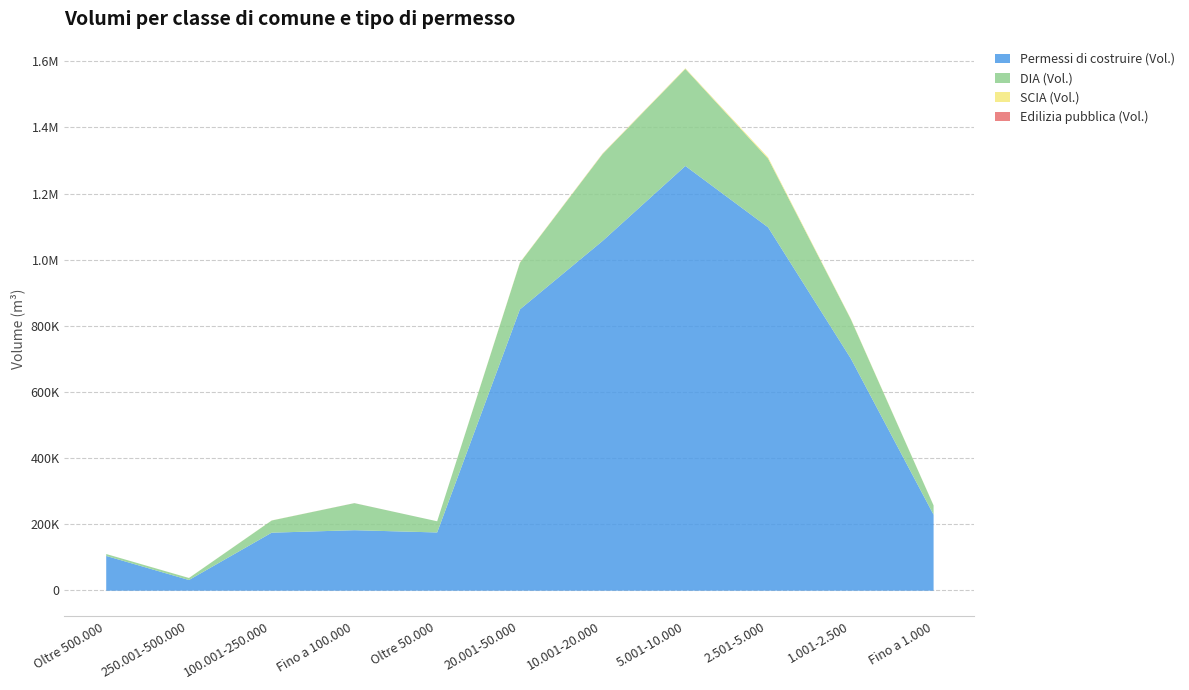

What is the label of the 4th point from the right?

5.001-10.000